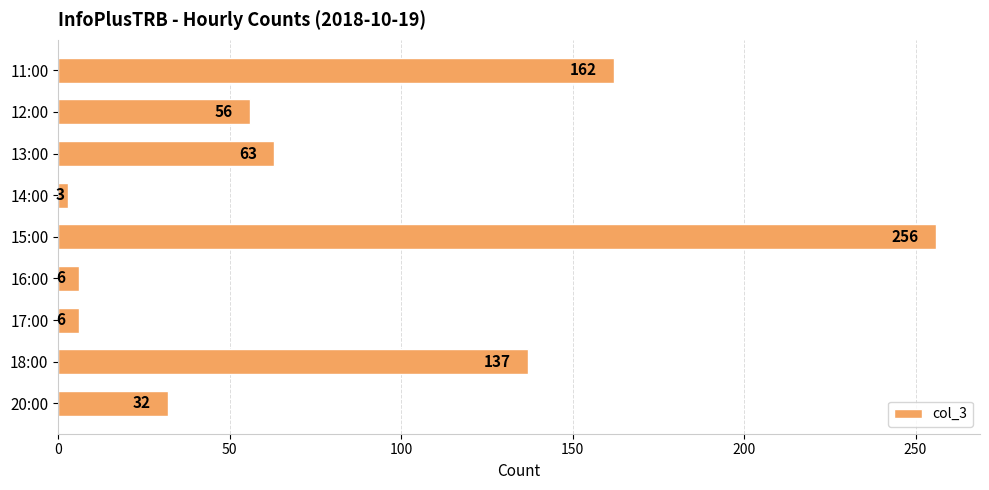

Is it true that the value at 17:00 is 6?

True